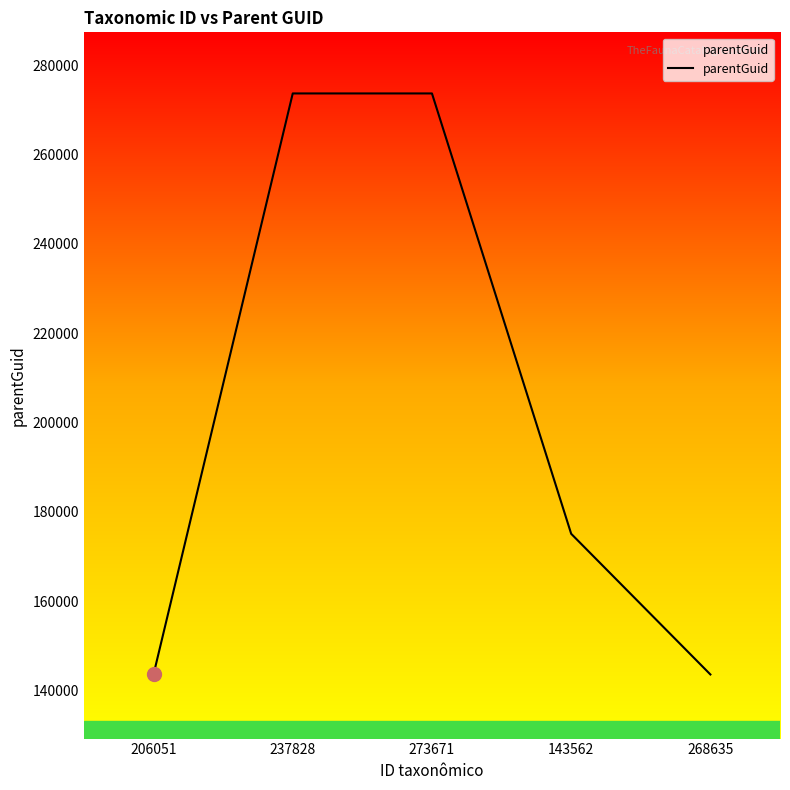

True or false: there are more than 2 points higher than both neighbors.

False